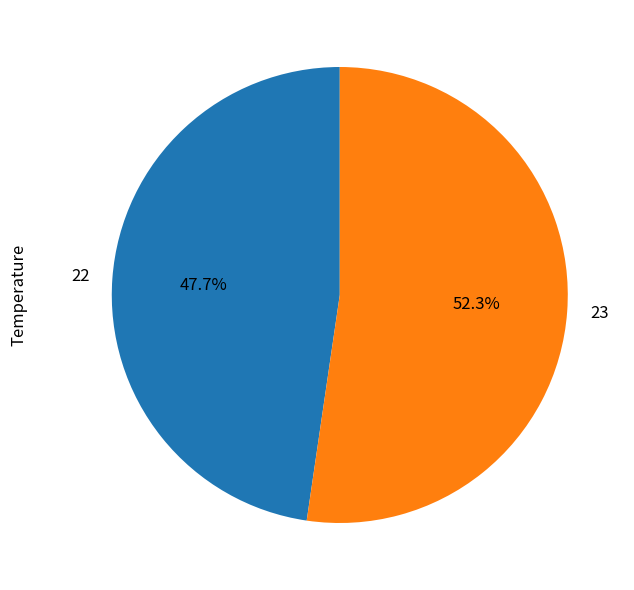

True or false: 23 accounts for 63% of the total.

False